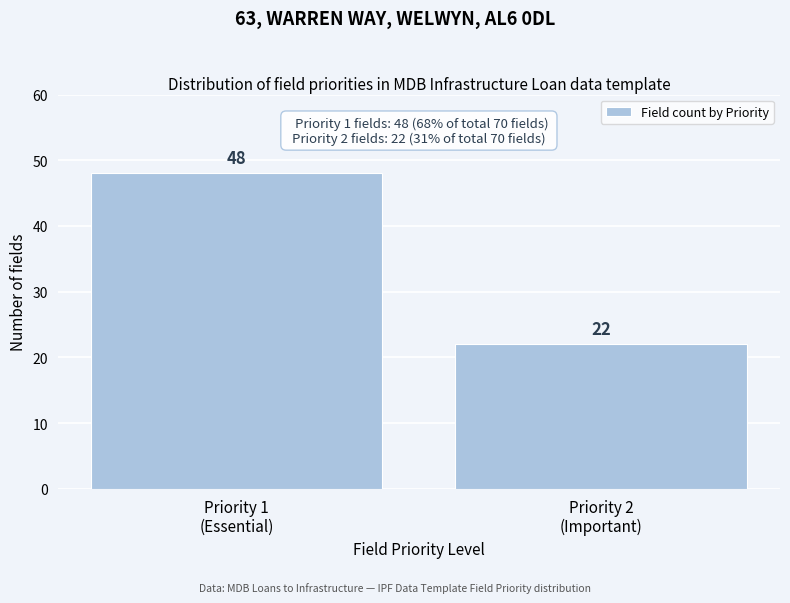

Reading left to right, what are all the values shown in this chart?

48	22